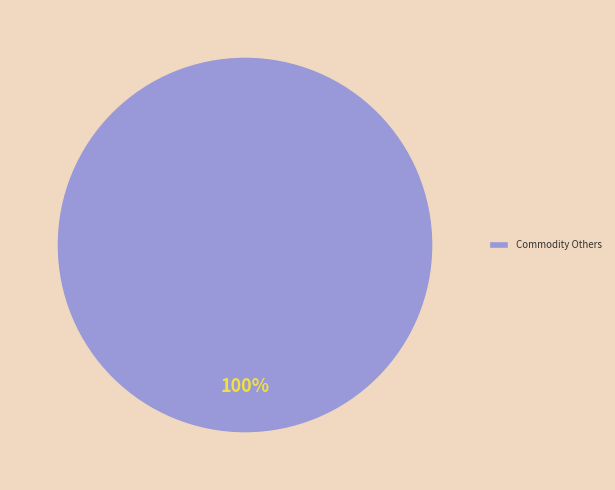

Is it true that Commodity Others is 91% of the pie?

False